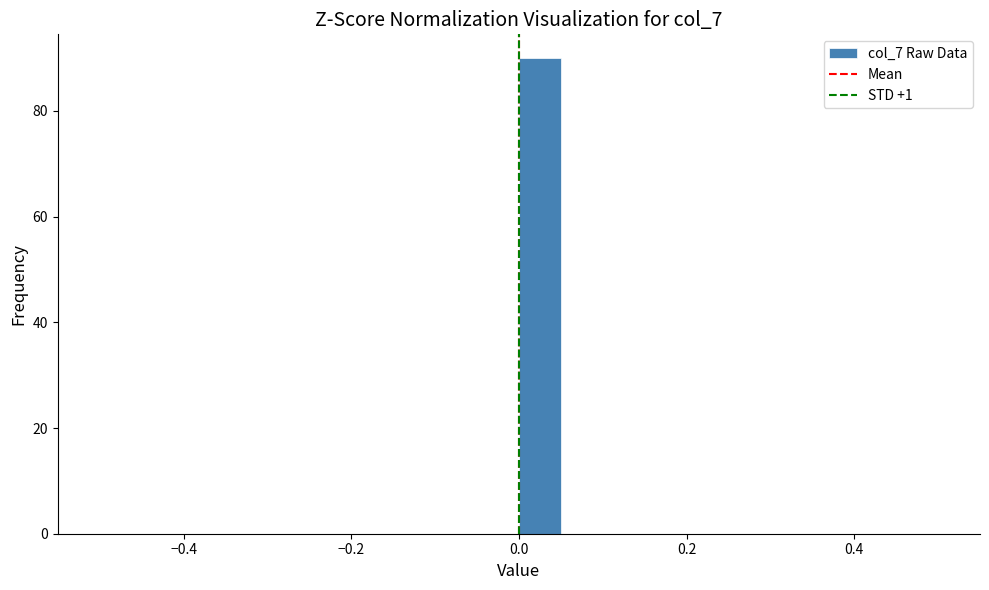

Read against the x-axis, roughly where is the centre of the tallest bar?

0.02